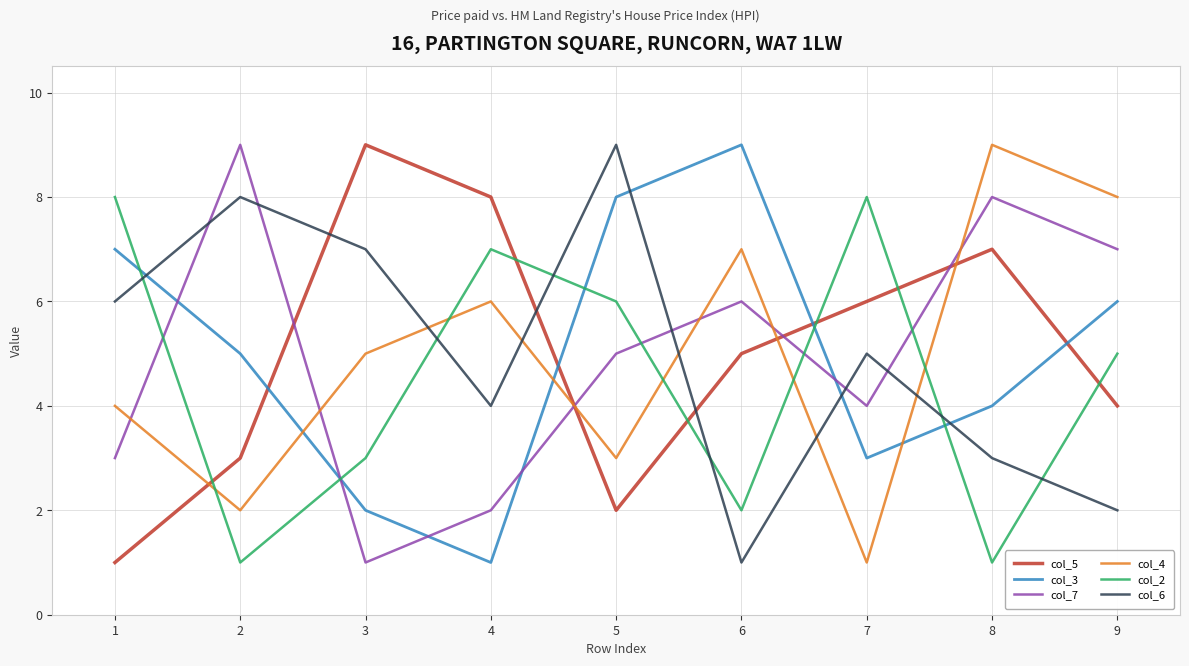

Which series changed the most between 8 and 9?

col_2